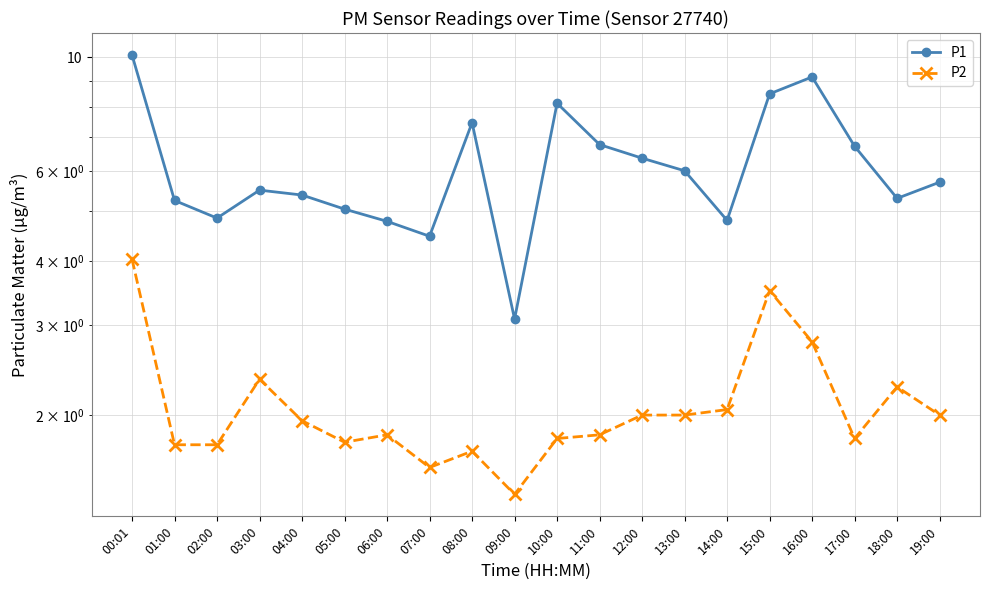

At 09:00, list the series in order from largest to smallest.

P1, P2